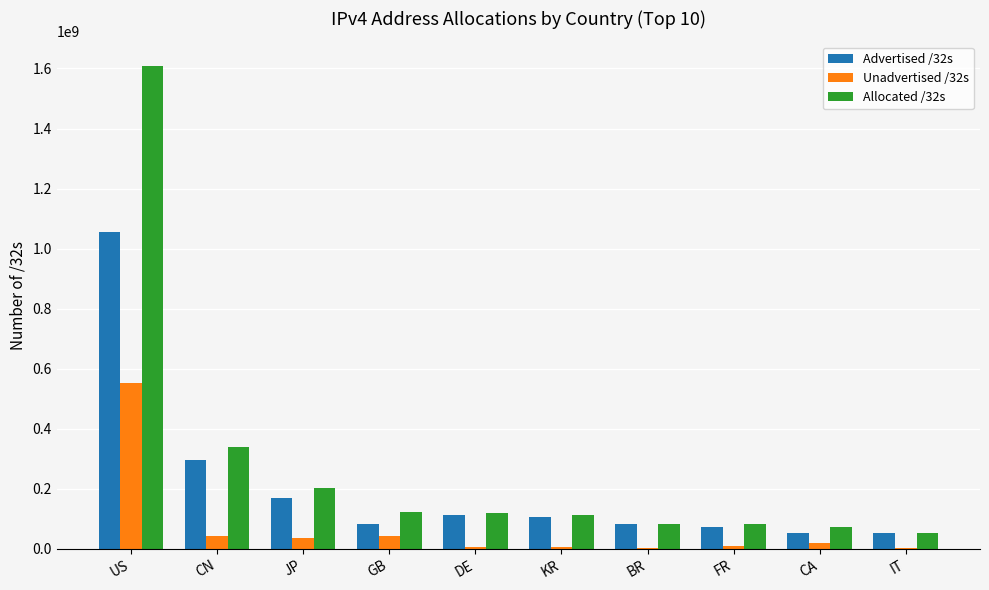

The Allocated /32s series shows 338615808 at CN. True or false?

True